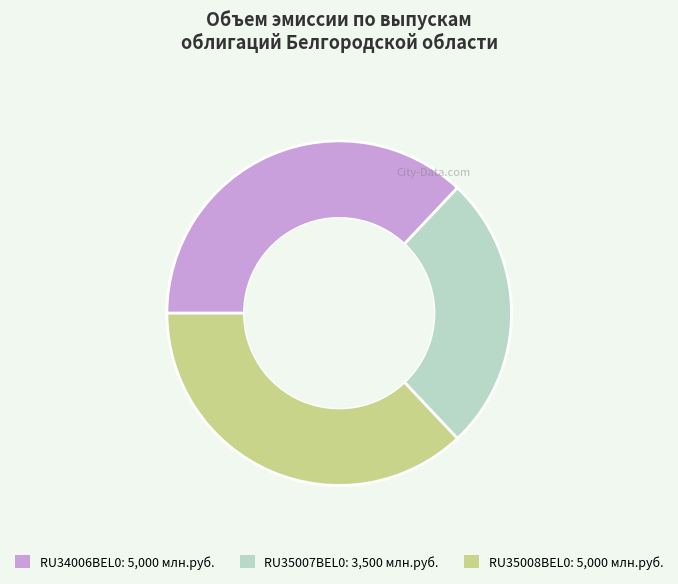

Is it true that RU35007BEL0 is 26% of the pie?

True